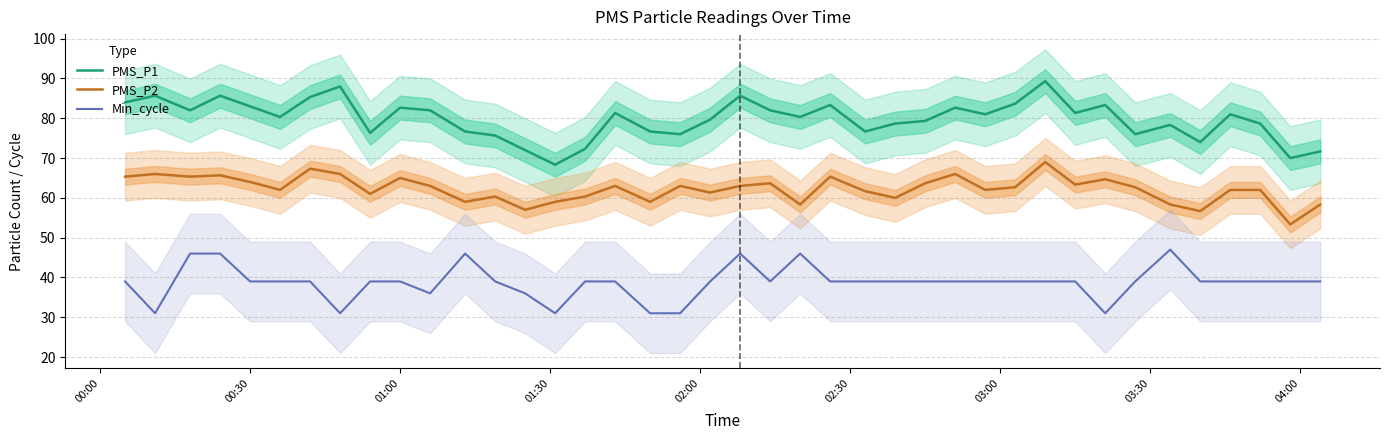

Does the chart have visible grid lines?

Yes